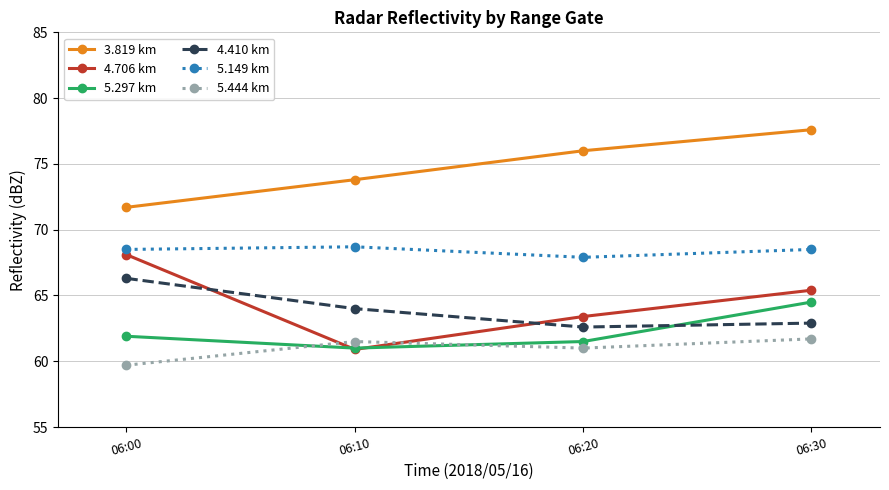

What is the value of the 5.297 km point at the 3rd from the left?

61.5